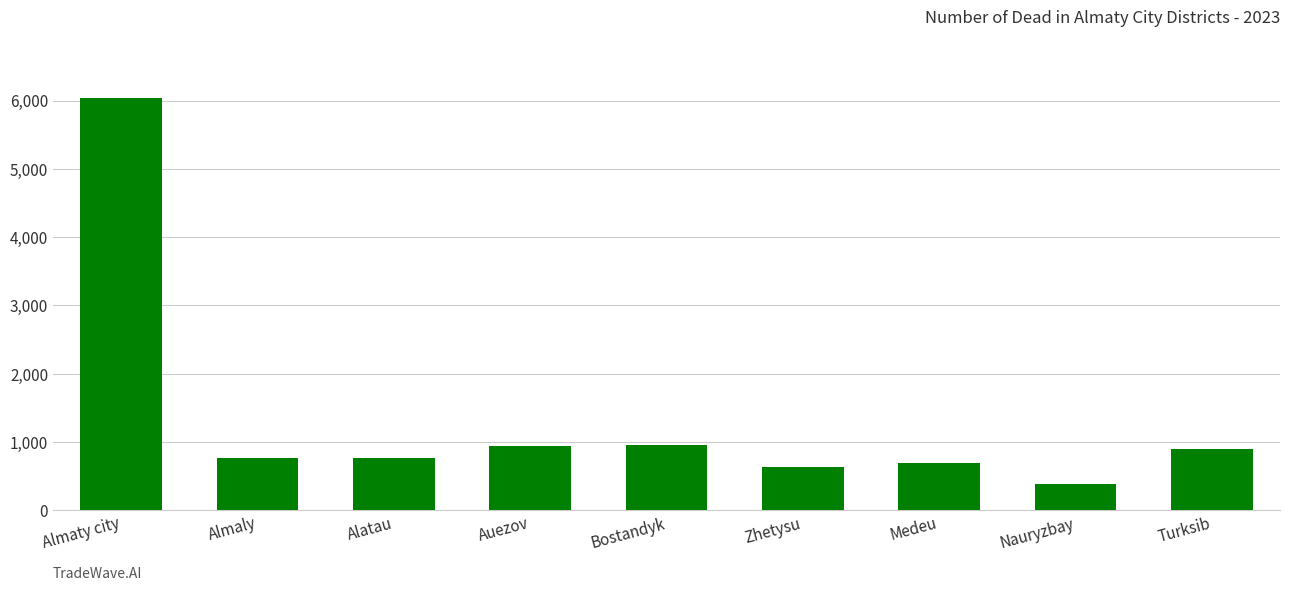

How many bars are there in total?

9